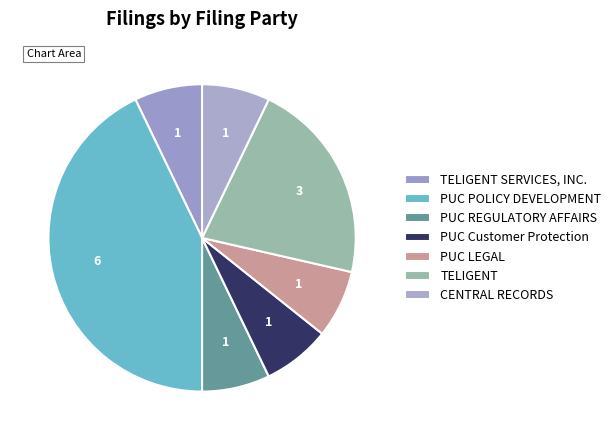

Is PUC LEGAL the majority of the pie?

No